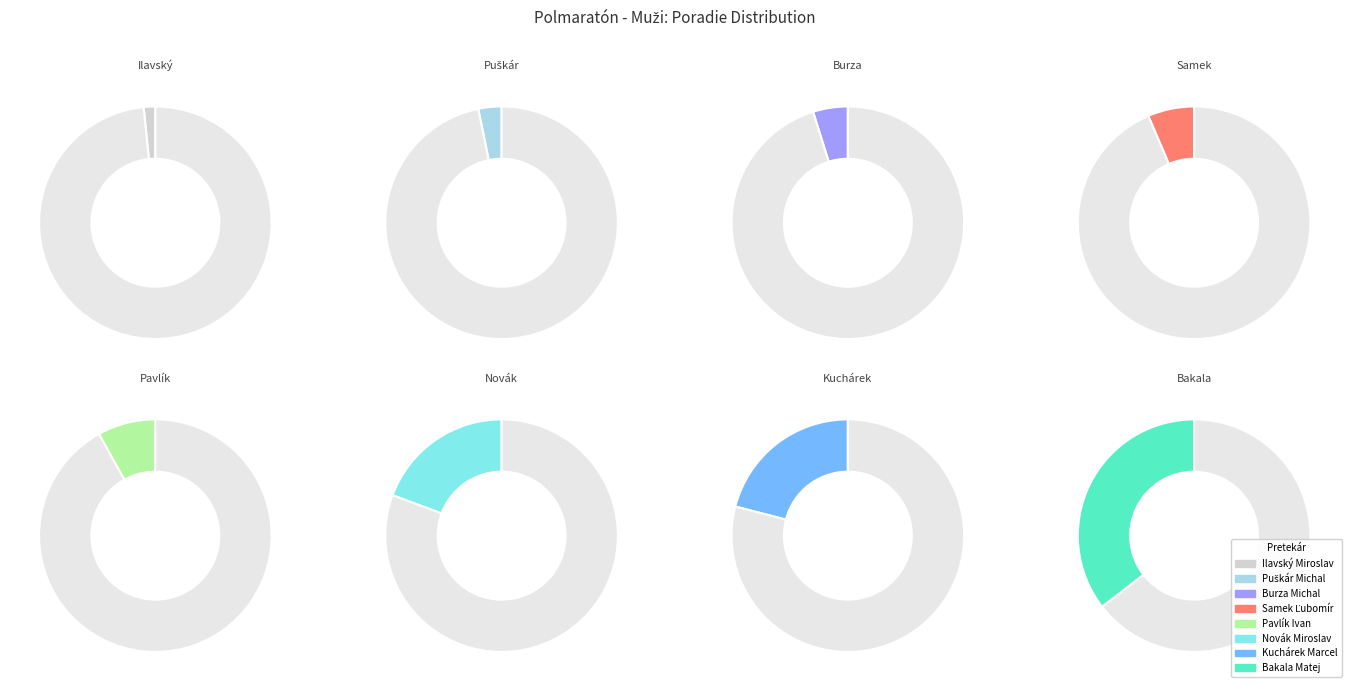

Does Samek Ľubomír represent more than half of the total?

No